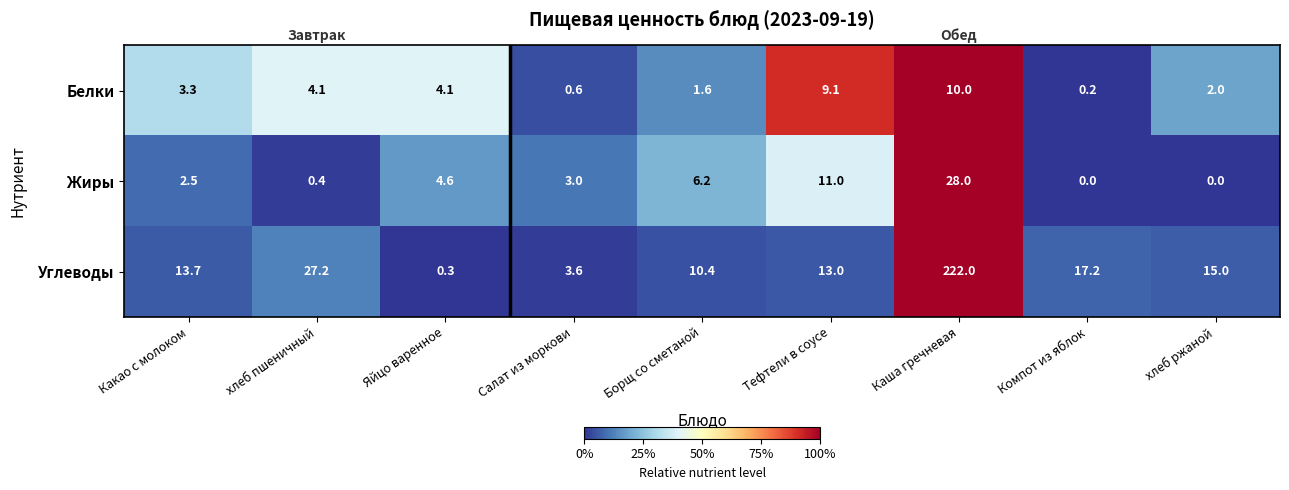

At Какао с молоком, list the series in order from largest to smallest.

Углеводы, Белки, Жиры